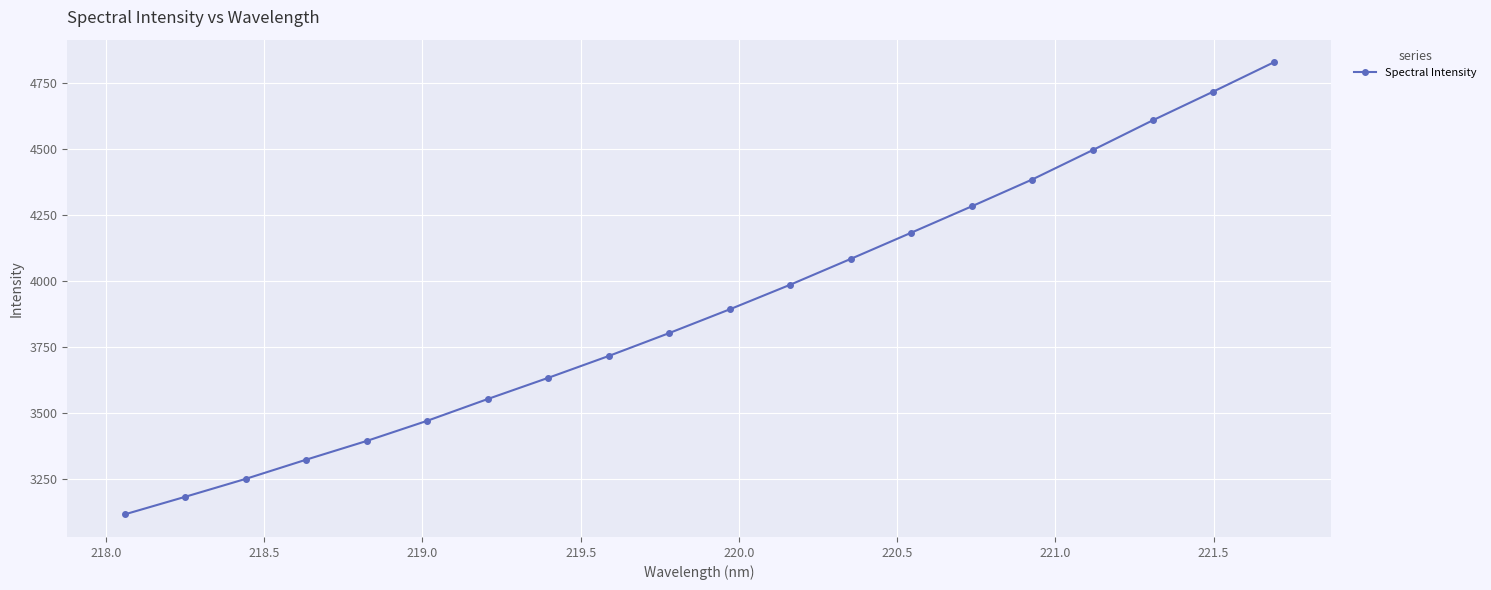

True or false: there are more than 1 points higher than both neighbors.

False